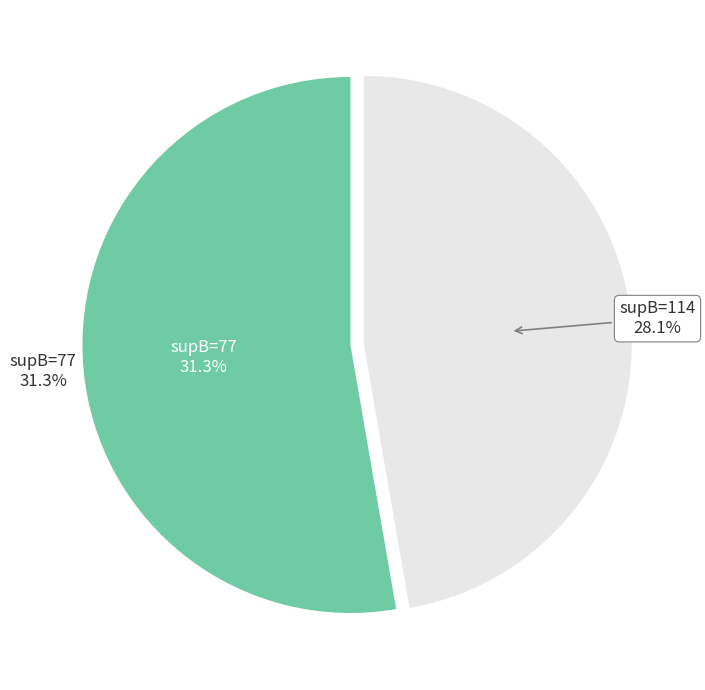

Which category has the smallest portion of the pie?

114